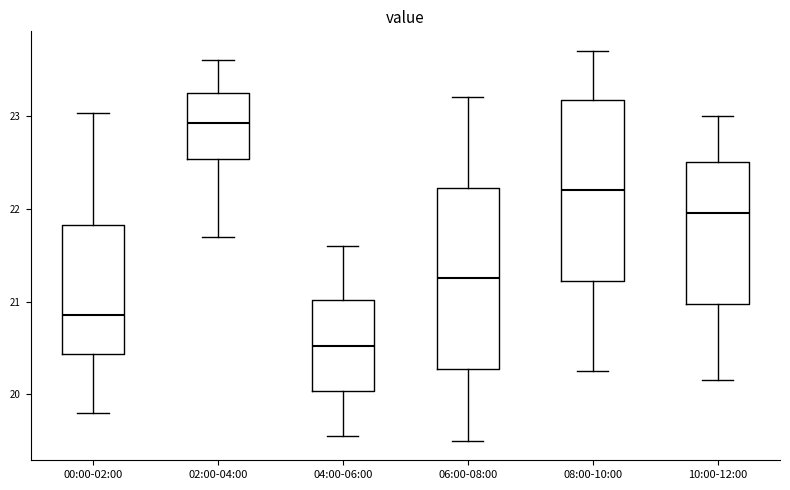

Reading left to right, transcribe this box plot: for each box, give where its median line is, the range the box spans, and where its two whiskers end, as read against the y-axis. The values are not printed on the chart, so give them approximately, as read against the axis.

00:00-02:00: median 20.9, box 20.4 to 21.8, whiskers 19.8 to 23.0
02:00-04:00: median 22.9, box 22.5 to 23.3, whiskers 21.7 to 23.6
04:00-06:00: median 20.5, box 20.0 to 21.0, whiskers 19.6 to 21.6
06:00-08:00: median 21.3, box 20.3 to 22.2, whiskers 19.5 to 23.2
08:00-10:00: median 22.2, box 21.2 to 23.2, whiskers 20.3 to 23.7
10:00-12:00: median 22.0, box 21.0 to 22.5, whiskers 20.2 to 23.0